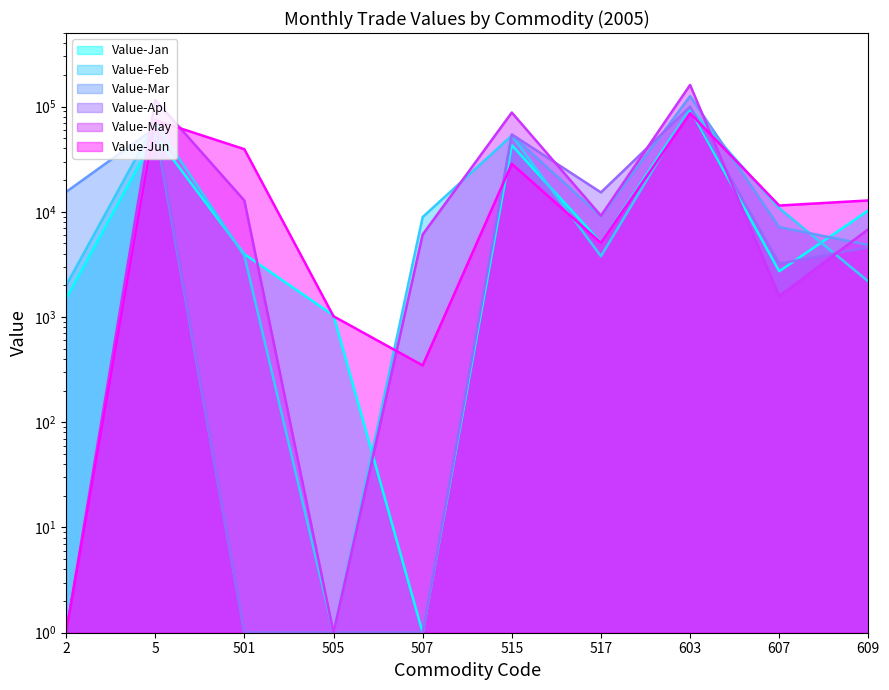

Reading right to left, list all the values displayed in this chart.

Value-Jan: 609=10310	607=2723	603=94100	517=5089	515=42969	507=1	505=1036	501=3959	5=53053	2=1494
Value-Feb: 609=2180	607=10805	603=96995	517=3783	515=53019	507=8907	505=1	501=3826	5=69743	2=1991
Value-Mar: 609=4843	607=7149	603=125650	517=9051	515=53587	507=1	505=1	501=1	5=62638	2=15438
Value-Apl: 609=4595	607=3215	603=99732	517=15286	515=54403	507=1	505=1	501=1	5=69689	2=1
Value-May: 609=6839	607=1577	603=160536	517=9176	515=87764	507=6079	505=1	501=12787	5=115806	2=1
Value-Jun: 609=12821	607=11473	603=86398	517=5075	515=28539	507=347	505=1017	501=39354	5=74332	2=1